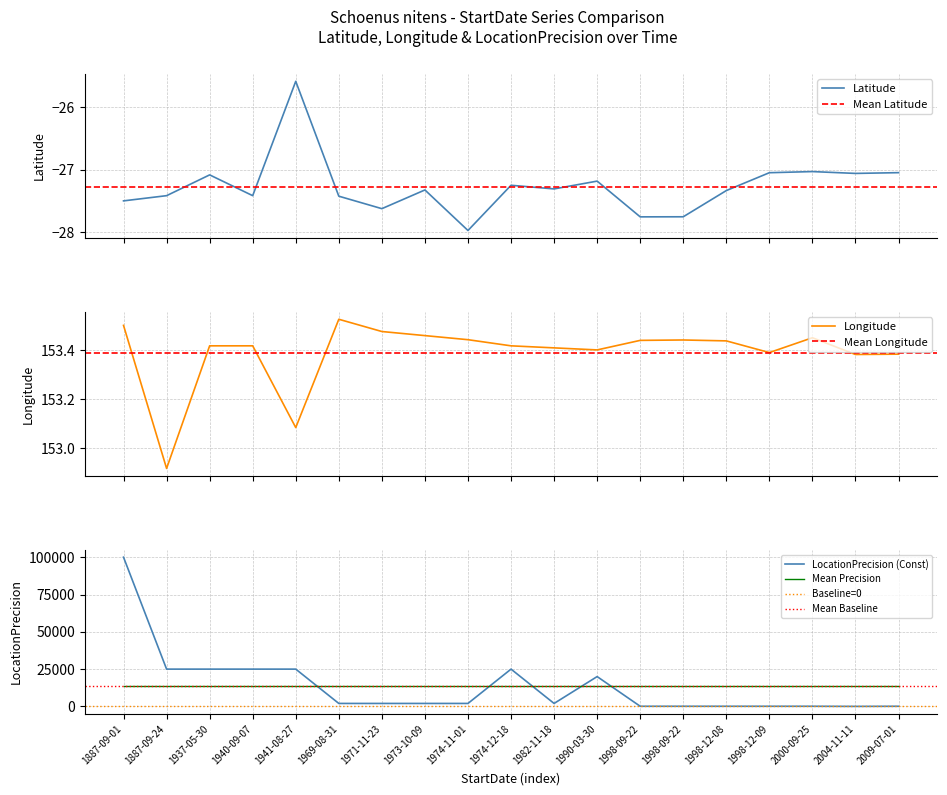

How many lines are shown in the chart?

3